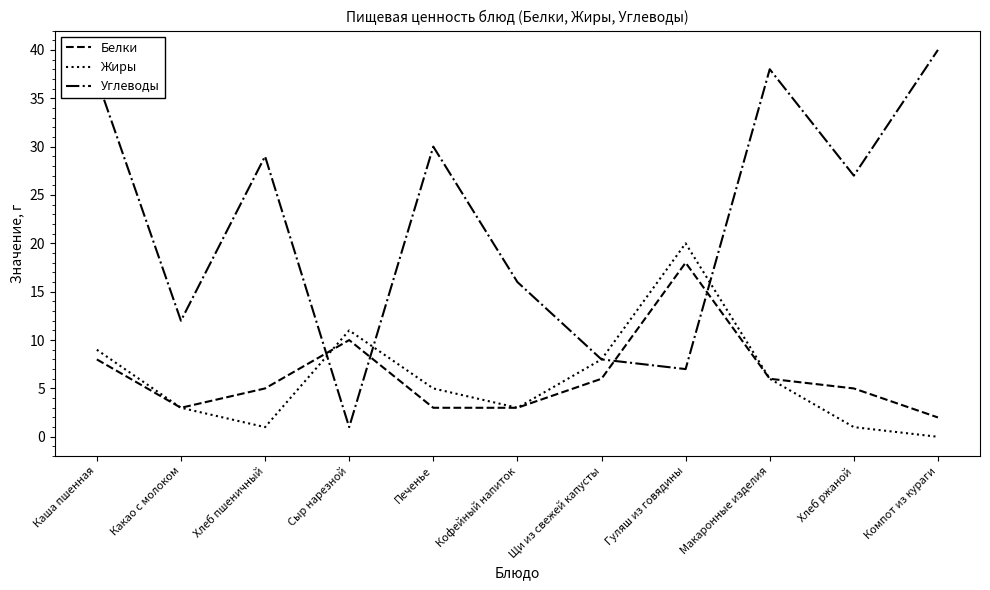

What position from the right is Хлеб ржаной?

2